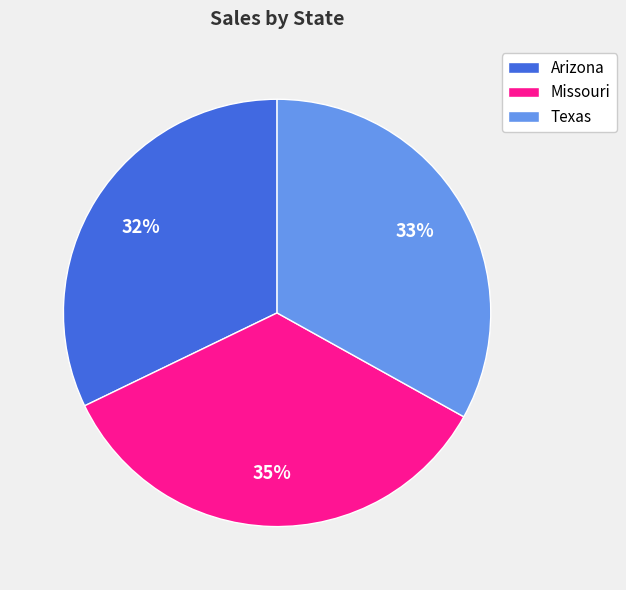

Is it true that Texas is 19% of the pie?

False